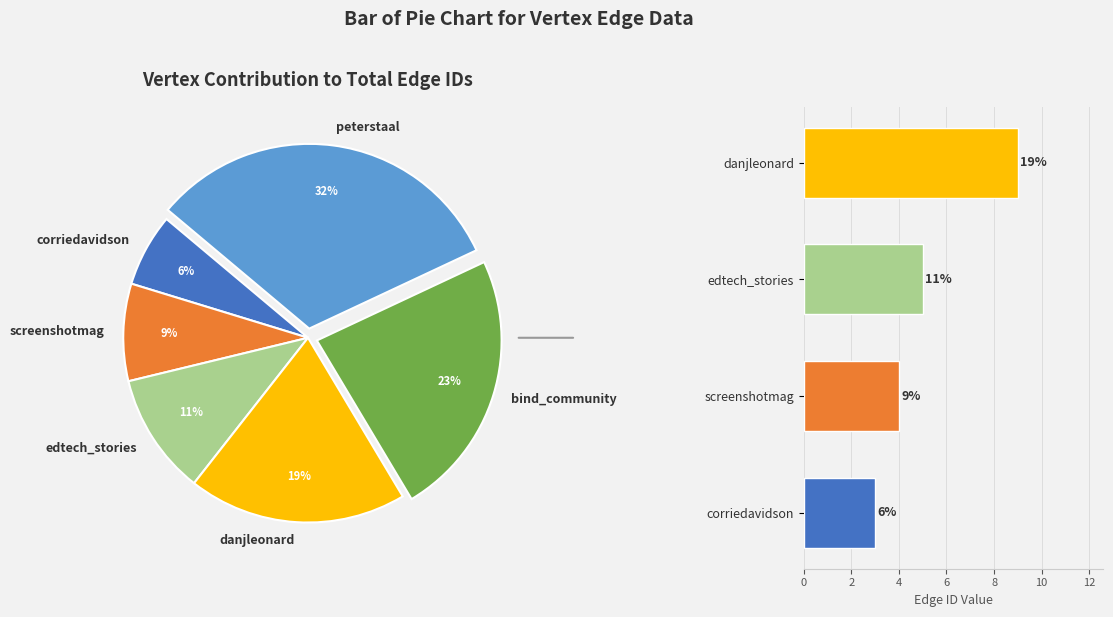

Does any single category account for the majority?

No